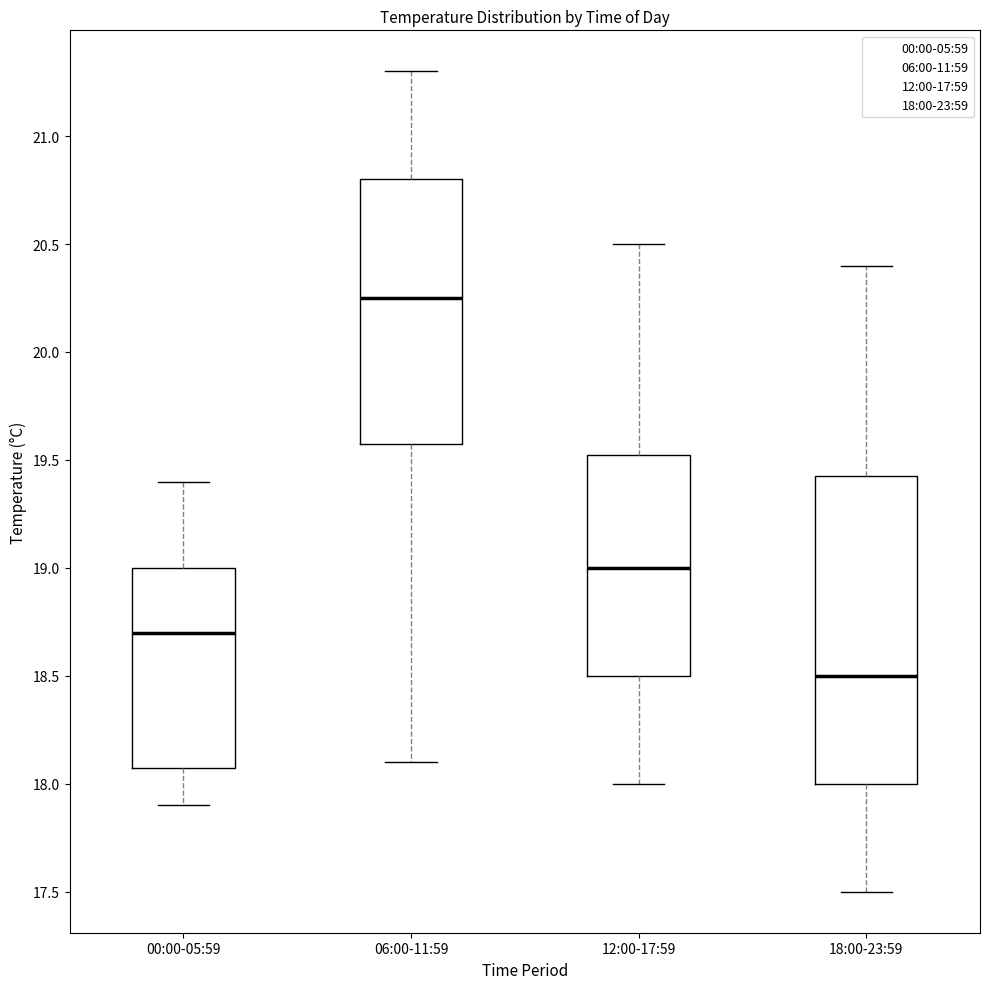

Which box has the lowest median line?

18:00-23:59